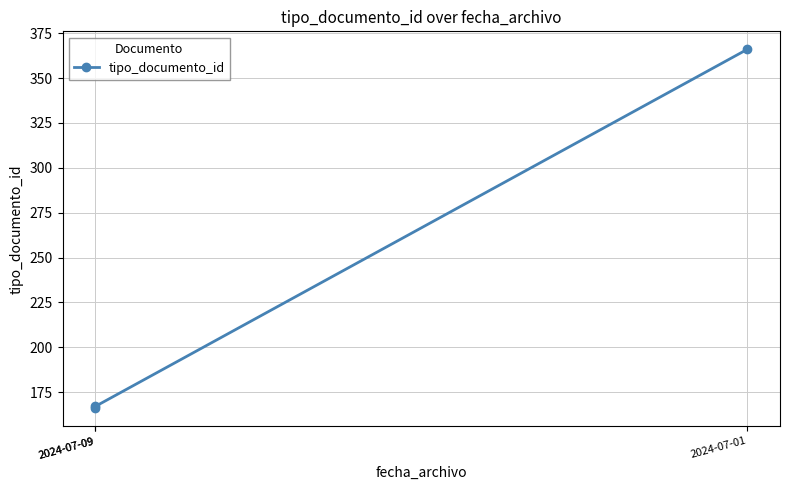

The chart shows a value of 225 at 2024-07-01. True or false?

False